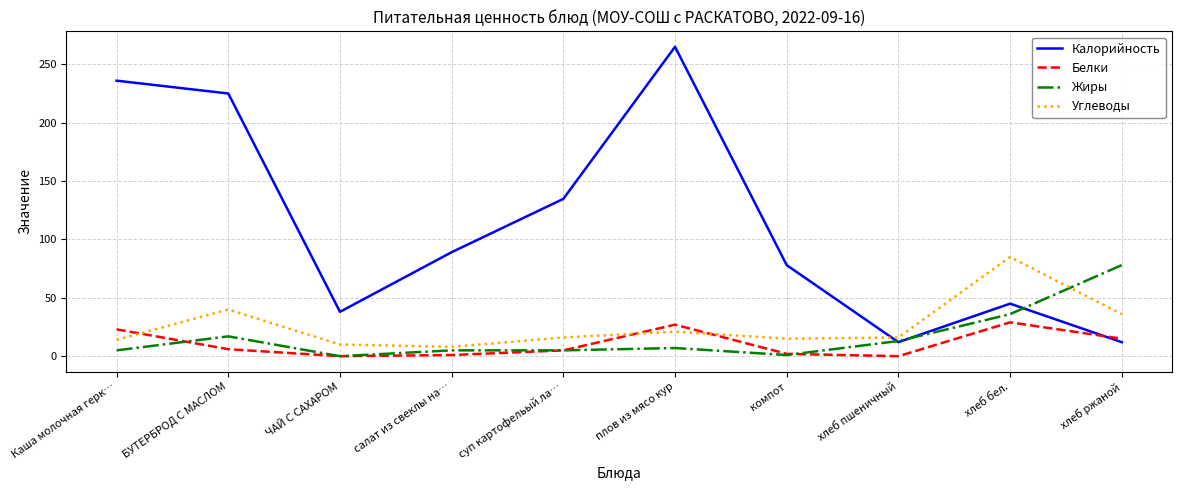

At which category is the sum across all series the highest?

плов из мясо кур